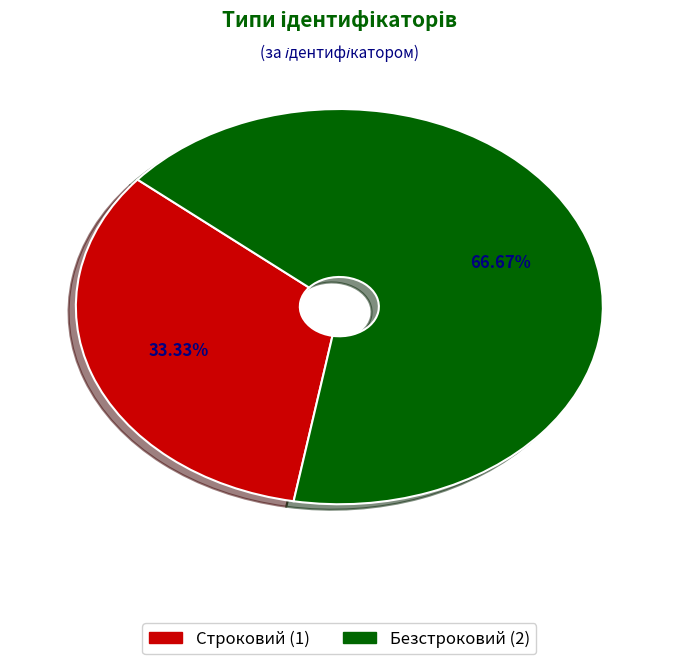

True or false: Безстроковий accounts for 76% of the total.

False